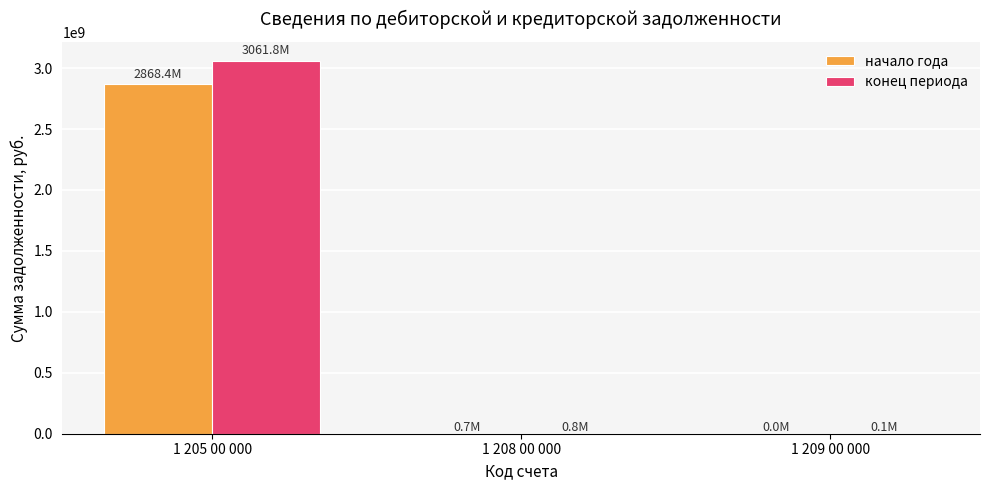

At which label does конец периода first exceed 820005?

1 205 00 000